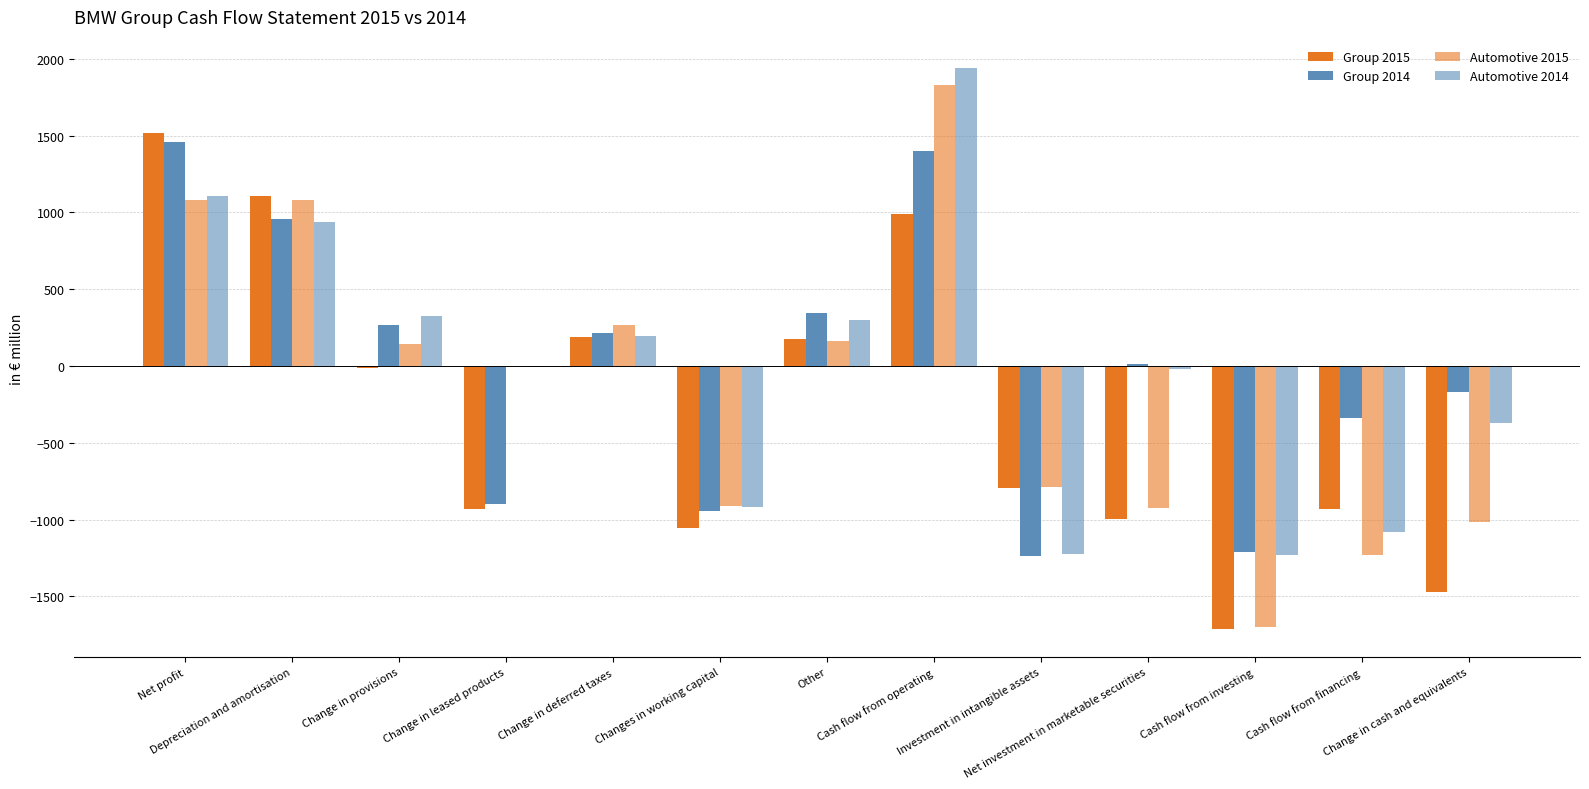

How many distinct data groups are displayed?

4